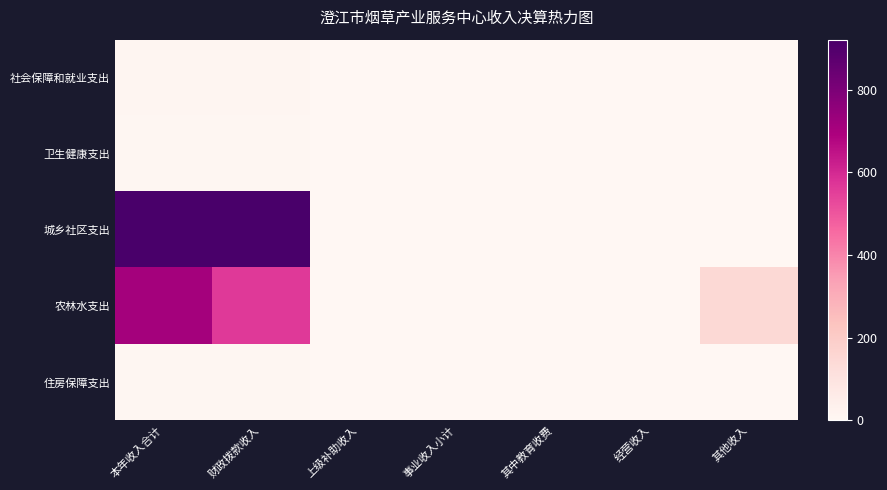

Rank the series at 本年收入合计 from lowest to highest value.

卫生健康支出, 住房保障支出, 社会保障和就业支出, 农林水支出, 城乡社区支出